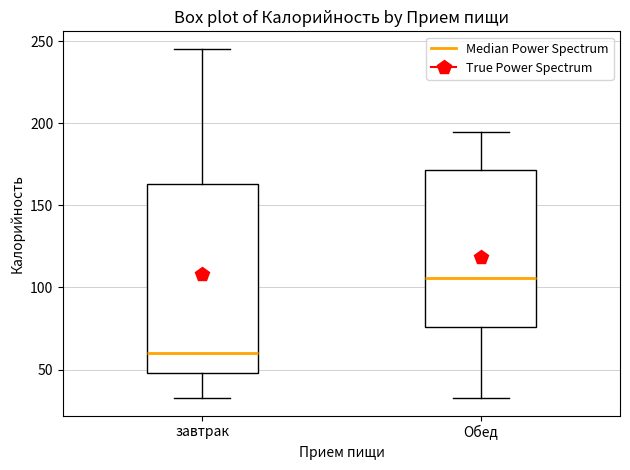

Where does the lower whisker of the box for Обед end on the y-axis? The values are not printed on the chart, so give them approximately, as read against the axis.

35